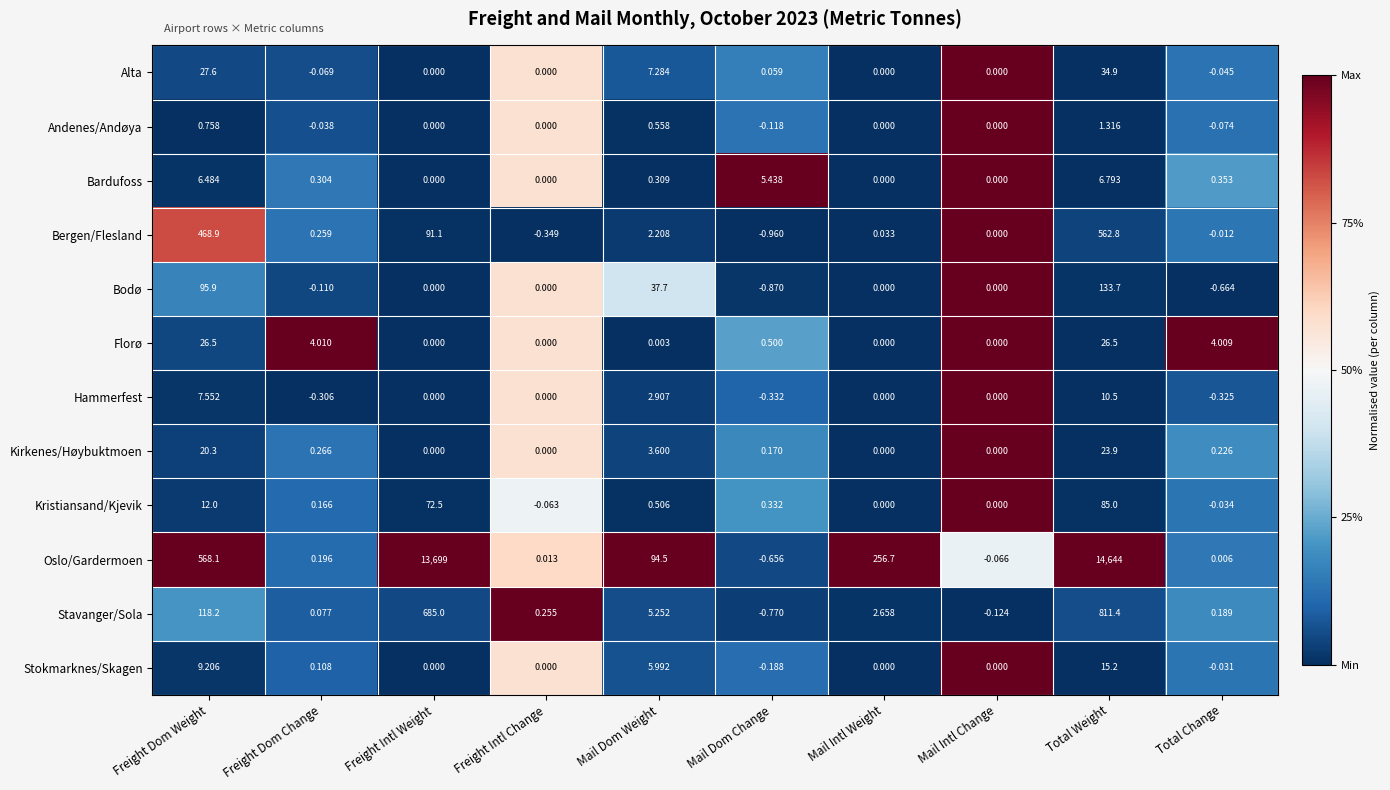

How many categories are shown in the chart?

10